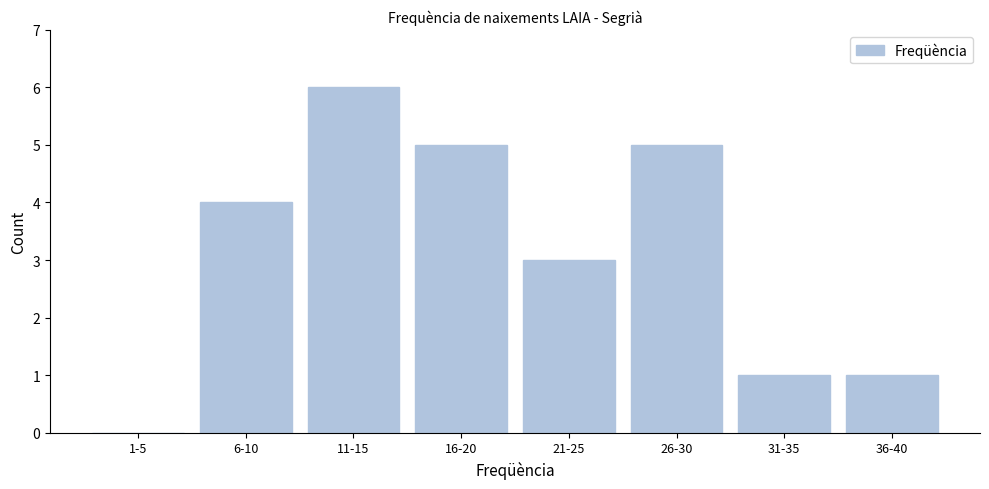

Reading left to right, extract all data points from this chart.

1-5=0	6-10=4	11-15=6	16-20=5	21-25=3	26-30=5	31-35=1	36-40=1